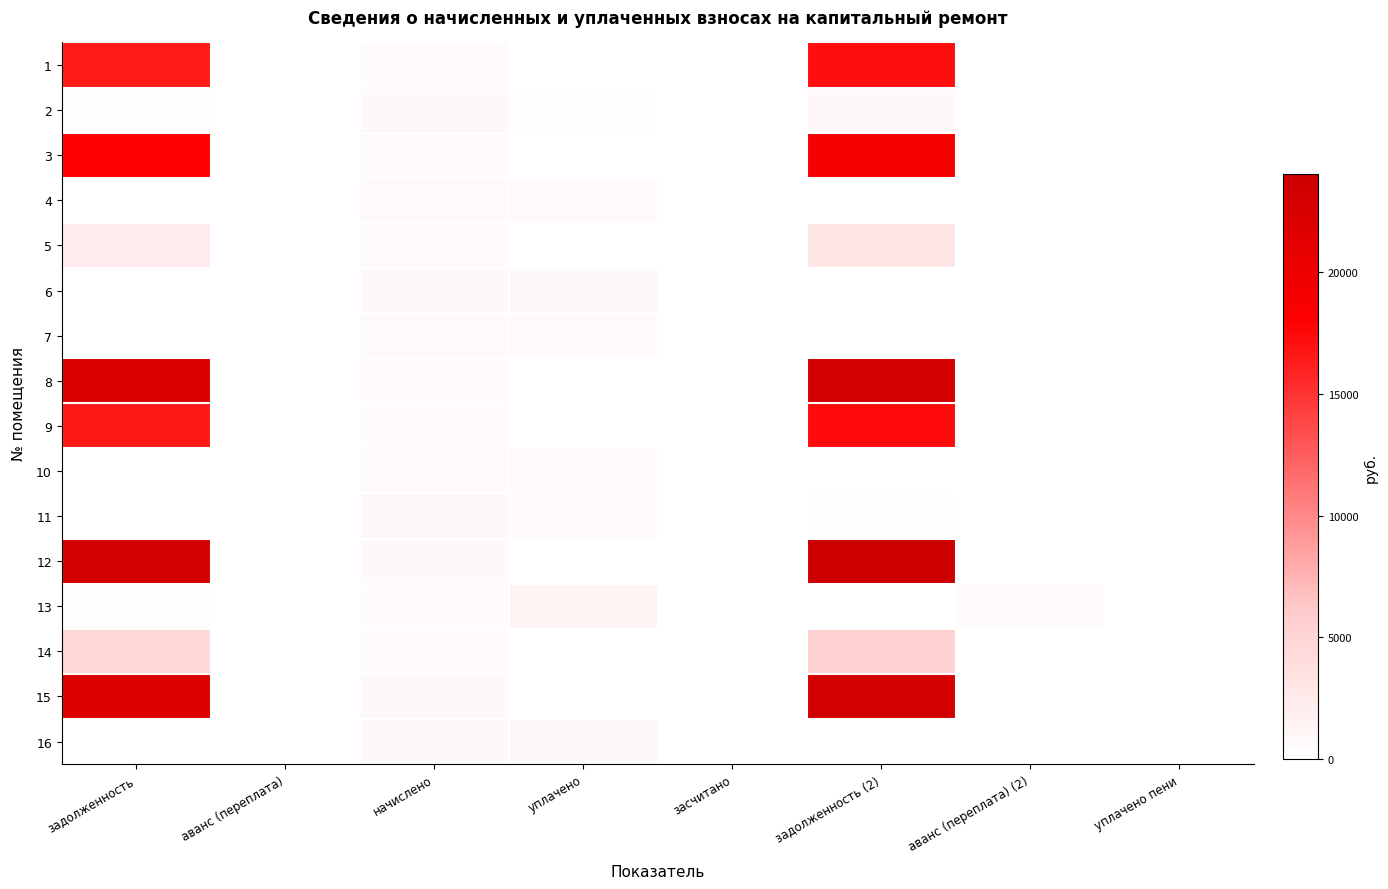

How many categories are shown in the chart?

8